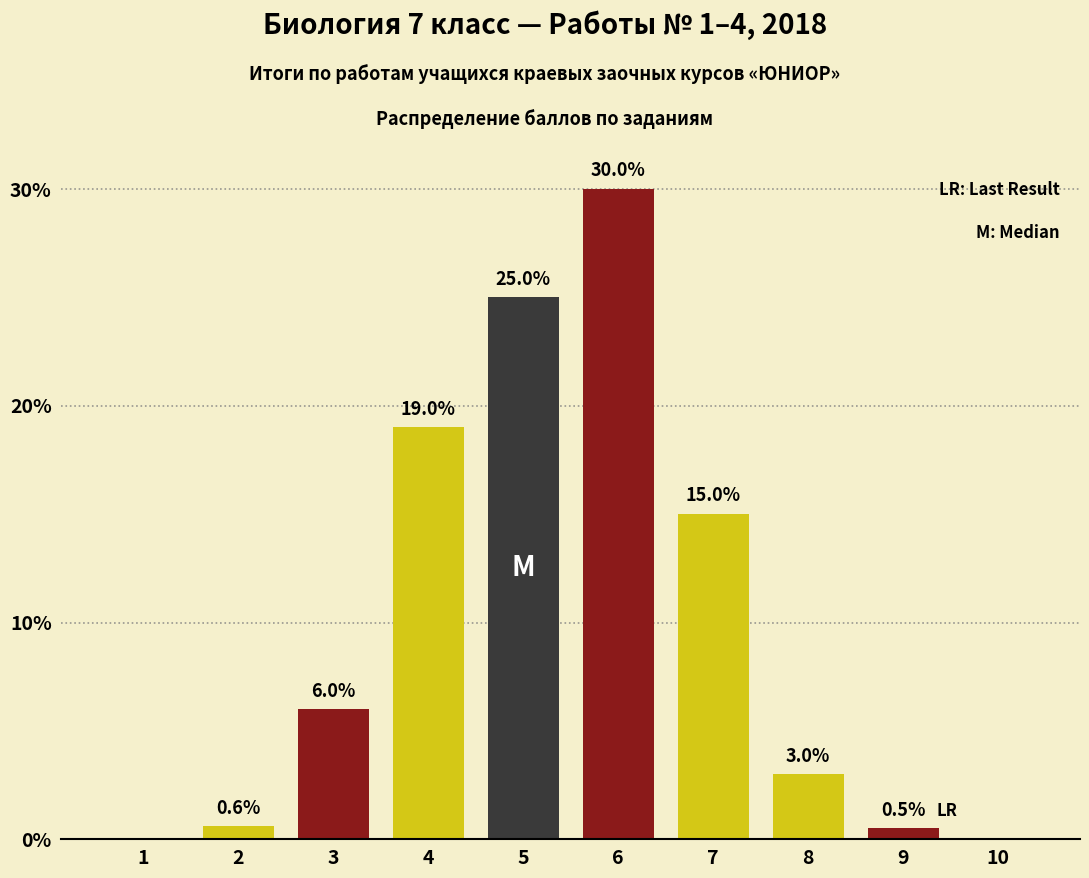

Is it true that the value at 4 is 19.0?

True